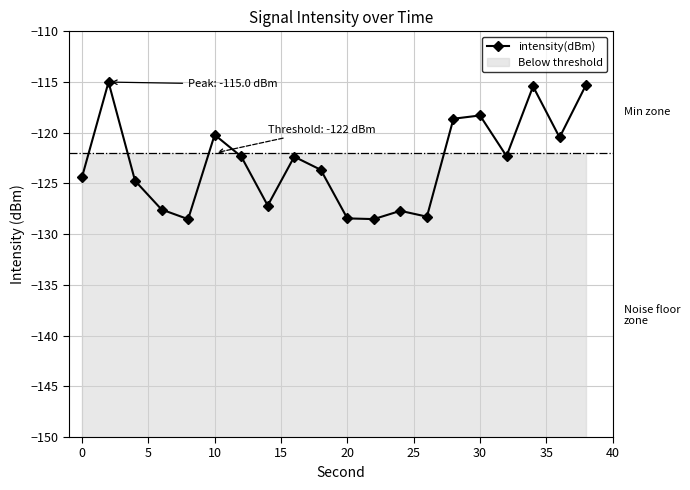

What is the highest value of the intensity(dBm) series?

-115.0